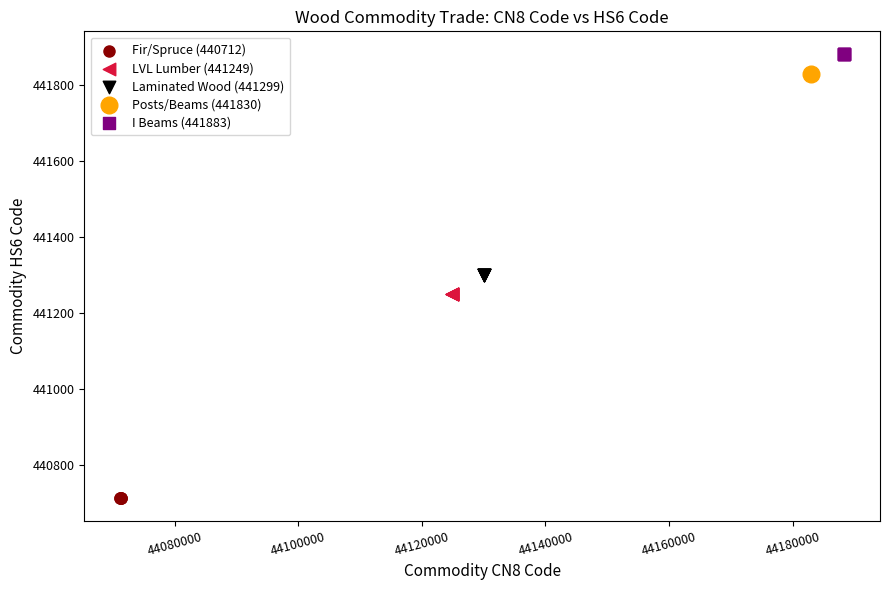

Which series contains the lowest Y value?

Fir/Spruce (440712)